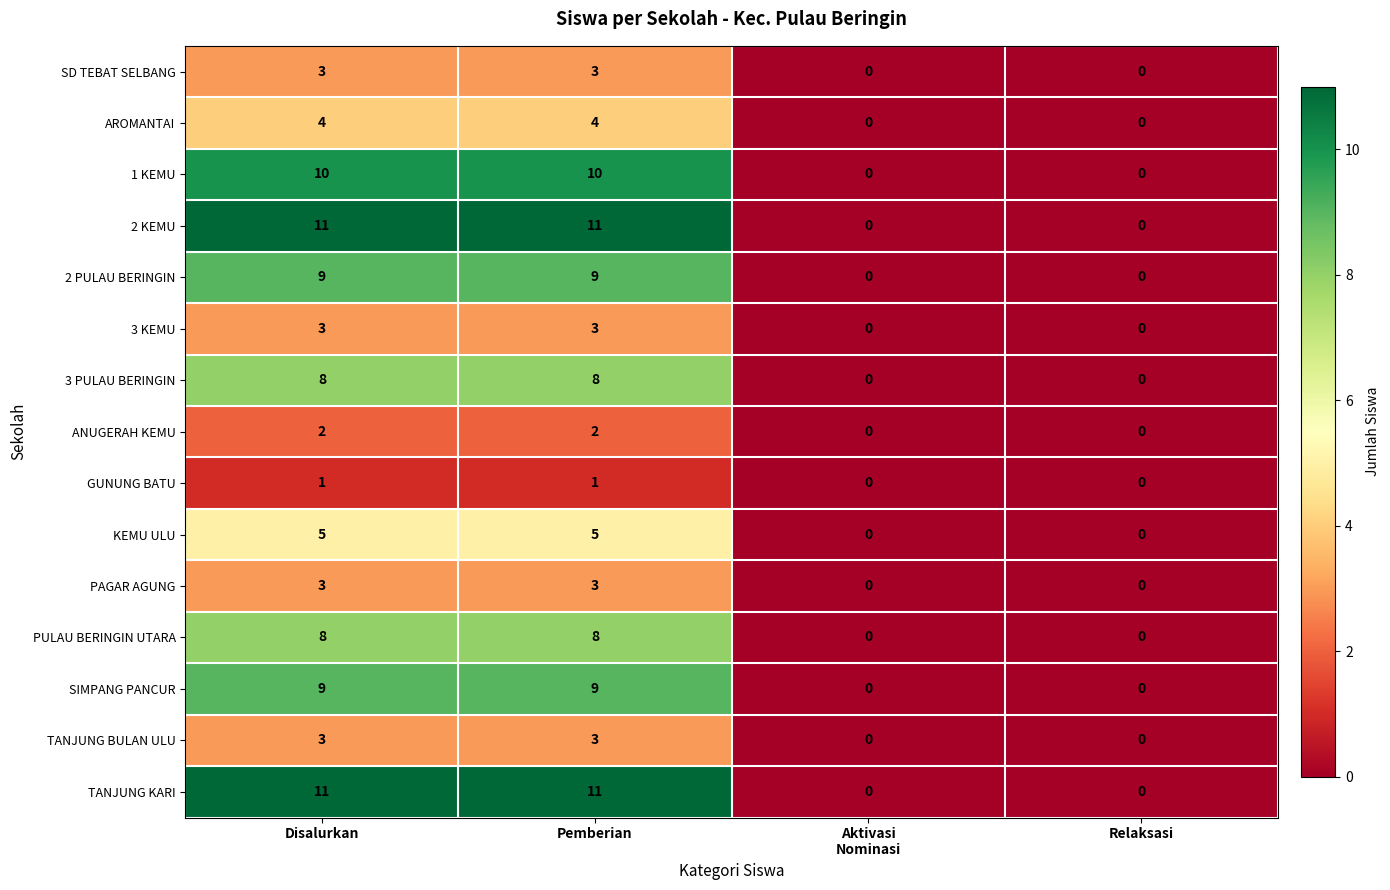

What is the highest value of the 1 KEMU series?

10